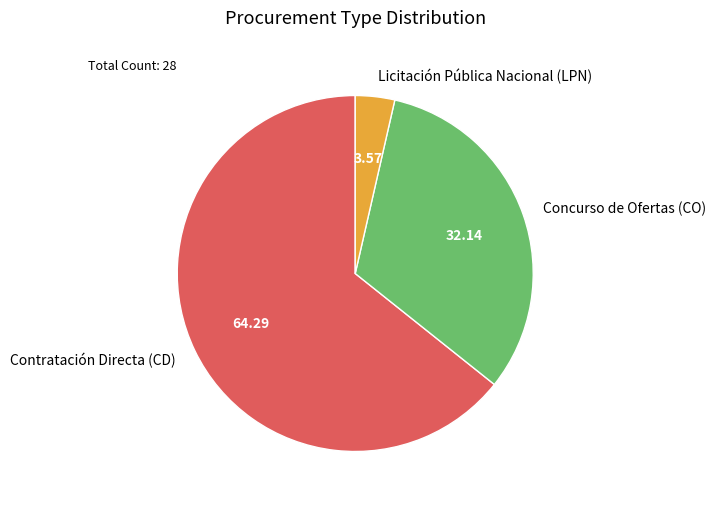

Rank the categories by value from highest to lowest.

Contratación Directa (CD), Concurso de Ofertas (CO), Licitación Pública Nacional (LPN)